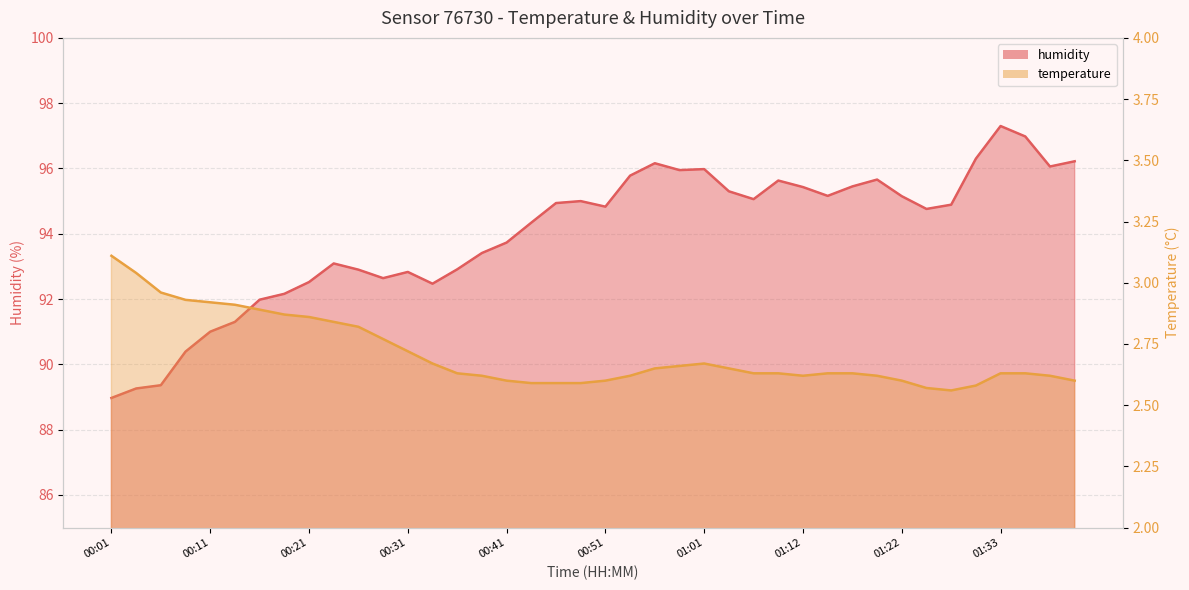

What is the difference between the highest and lowest values at 01:17?

92.8